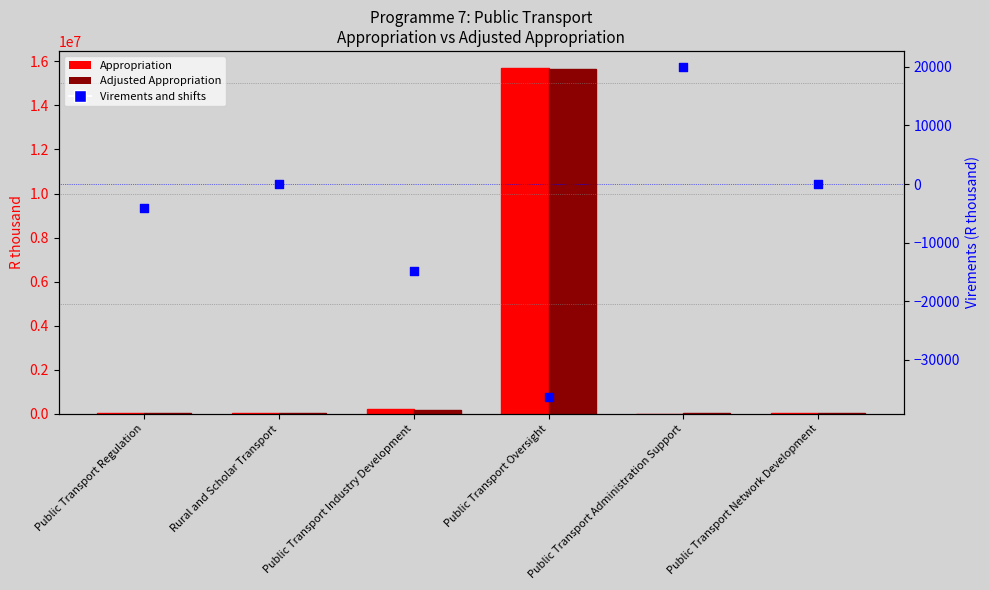

Which series reaches the maximum Y coordinate?

Appropriation